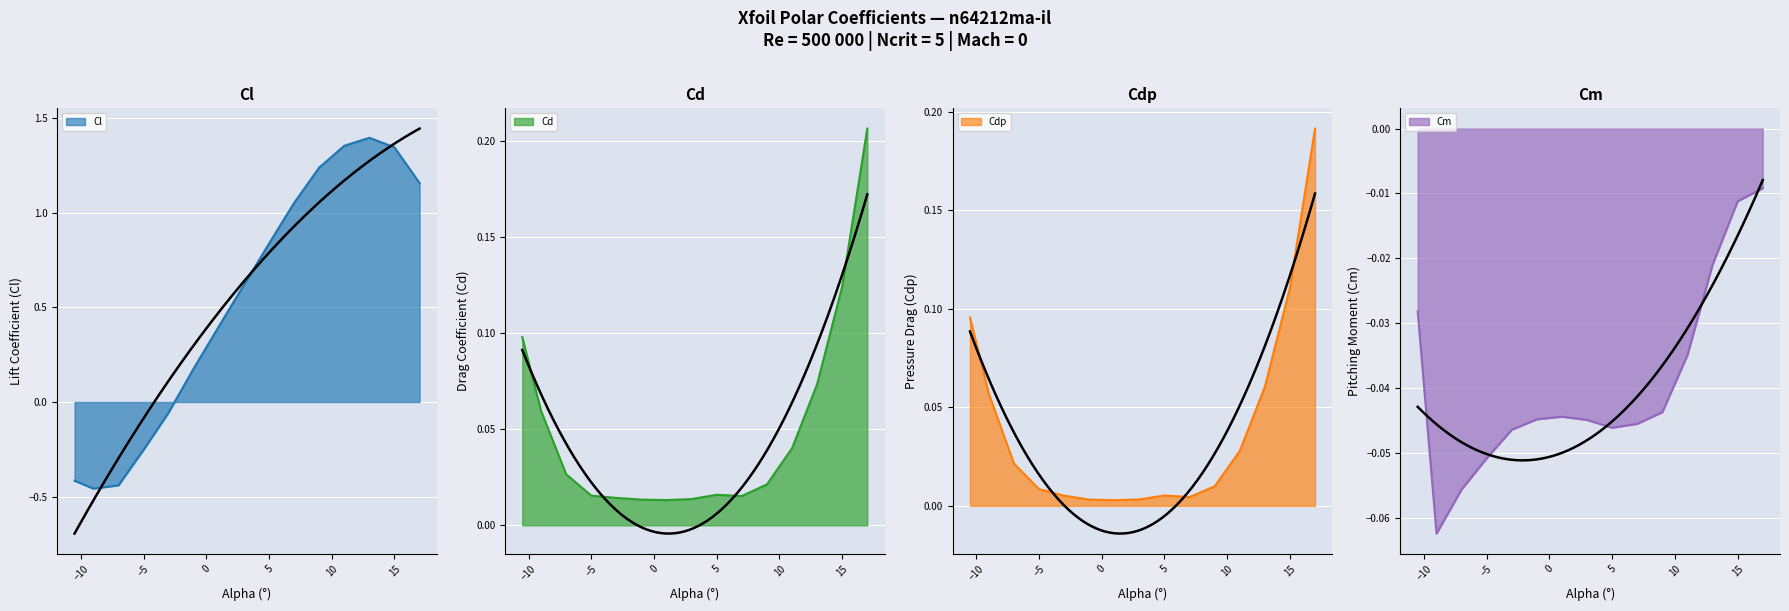

Where does the Cl series first go above 0?

-1.0